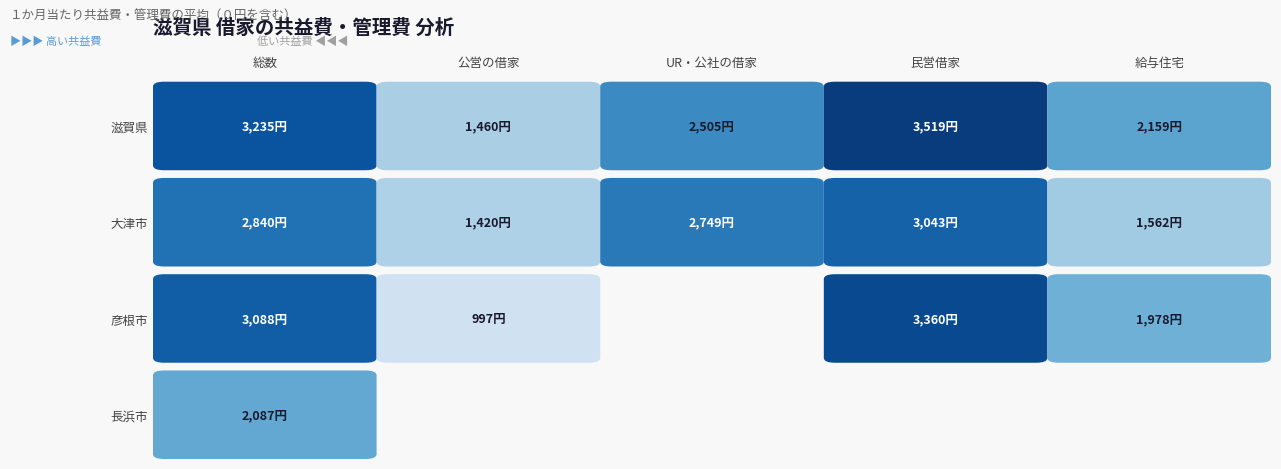

Which series has the largest range (max minus min)?

25202_彦根市